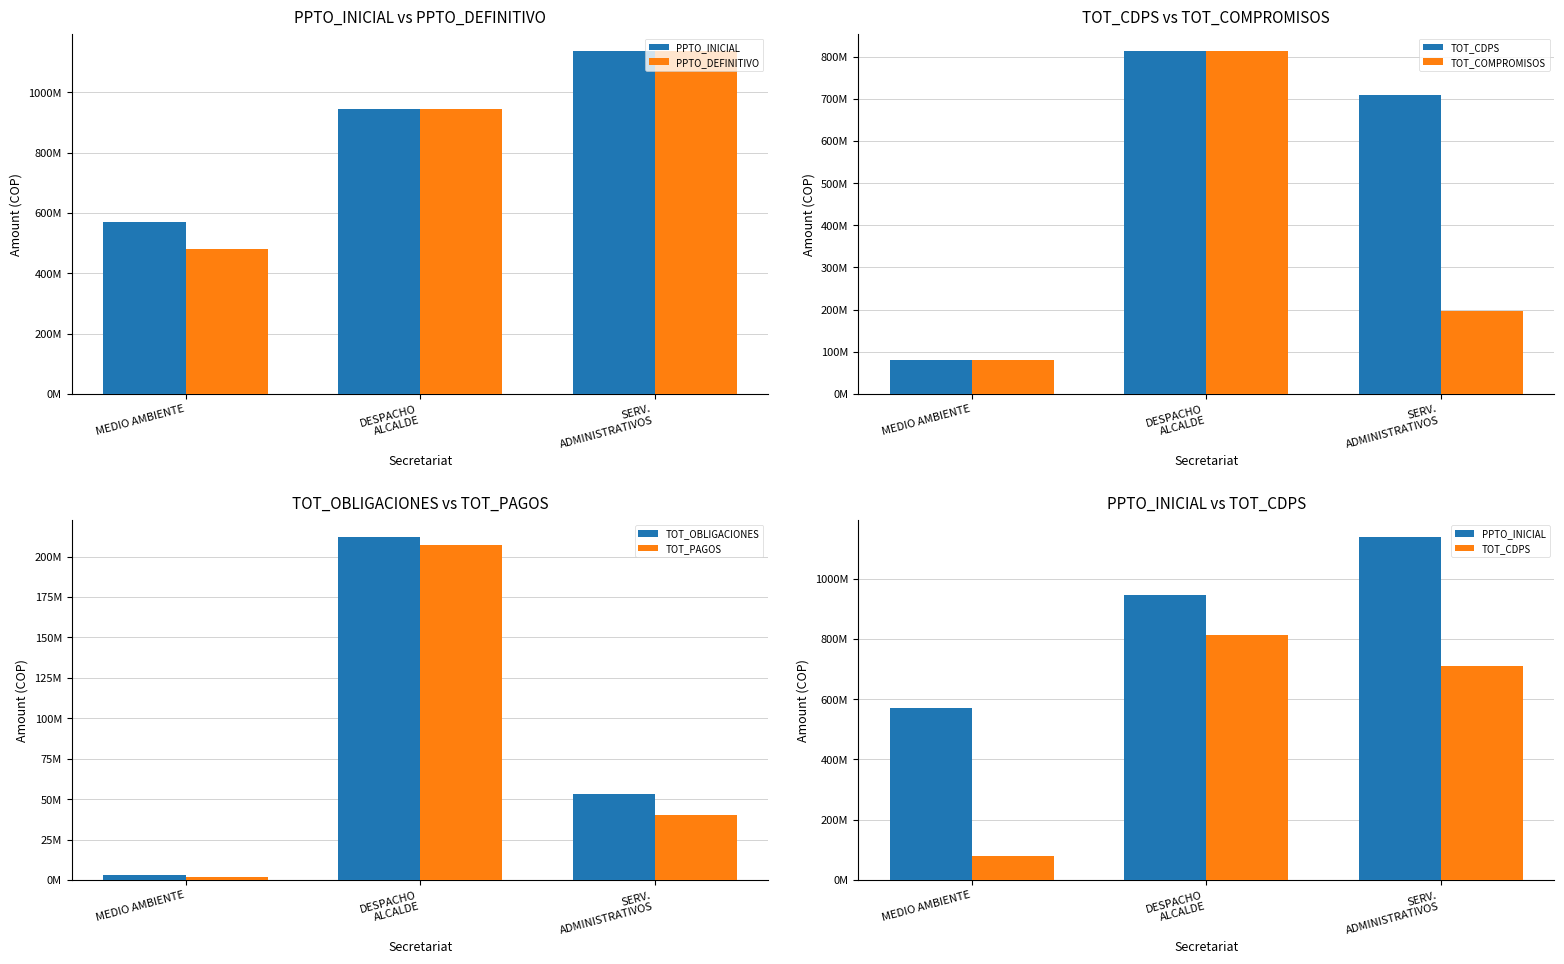

Count the TOT_COMPROMISOS values in the range 80731840 to 813850000.

3